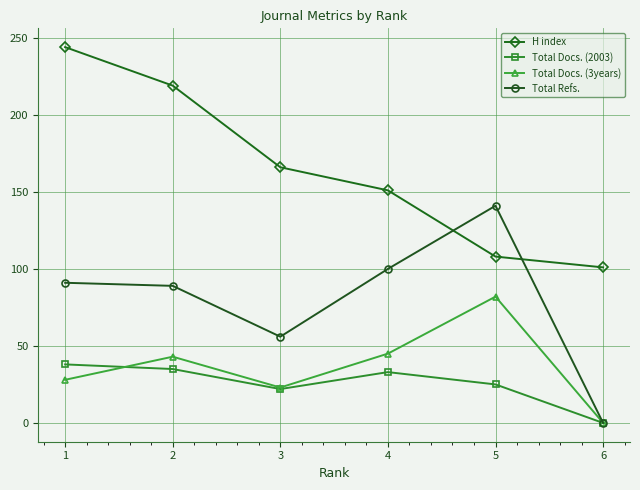

Is this an area chart (filled region under the line)?

No